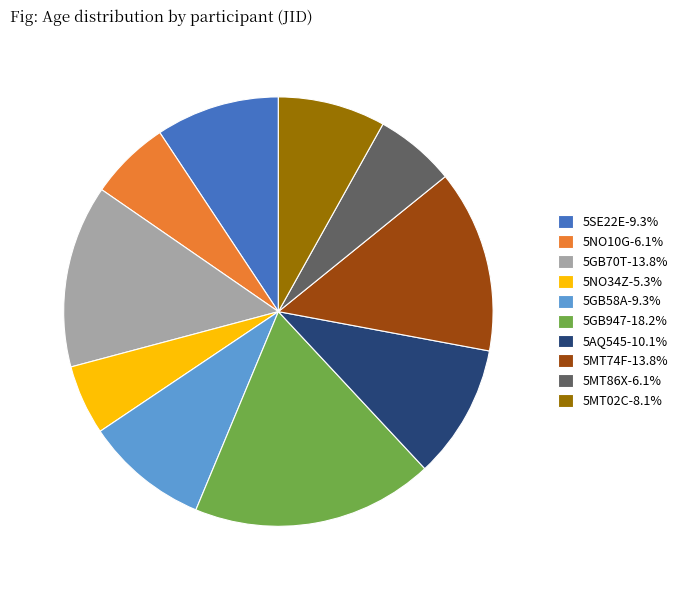

Approximately how many times larger is the value at 5SE22E-9.3% compared to 5MT86X-6.1%?

1.5